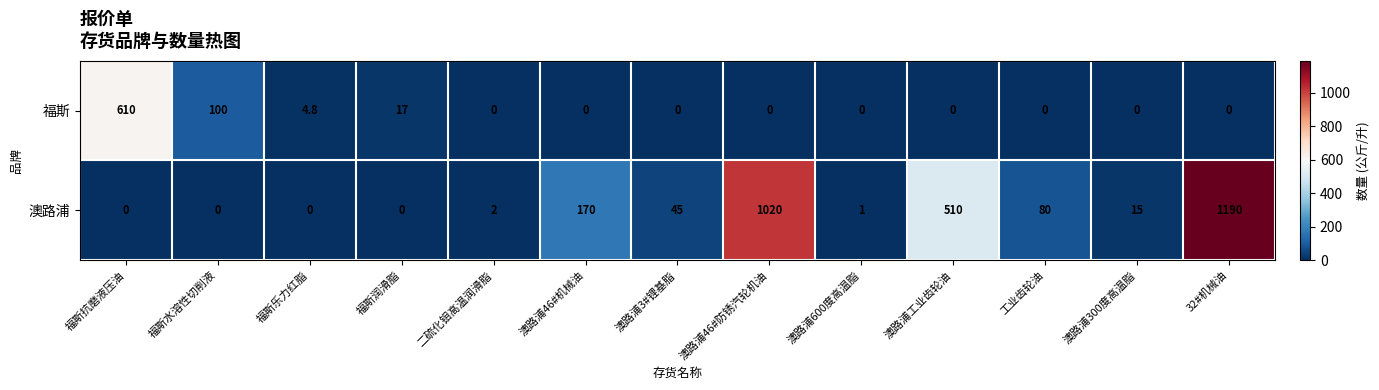

Reading right to left, transcribe all the data shown in this chart.

福斯: 0.0	0.0	0.0	0.0	0.0	0.0	0.0	0.0	0.0	17.0	4.8	100.0	610.0
澳路浦: 1190.0	15.0	80.0	510.0	1.0	1020.0	45.0	170.0	2.0	0.0	0.0	0.0	0.0